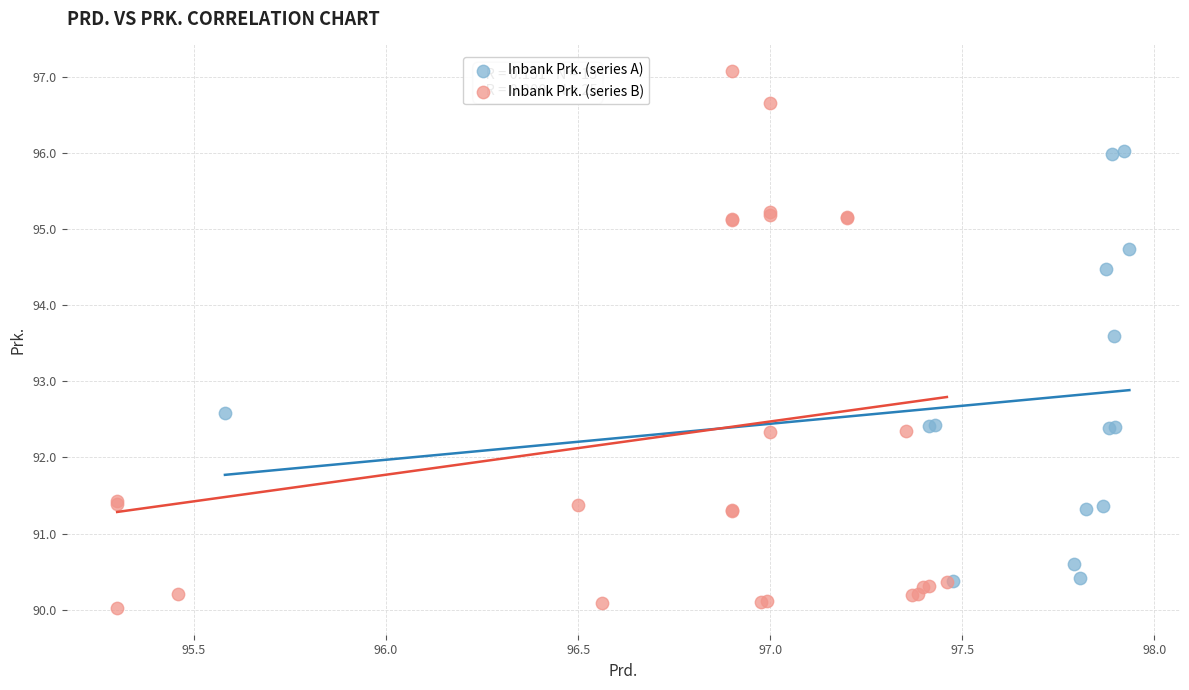

Which series reaches the minimum Y coordinate?

Inbank Prk. (series B)